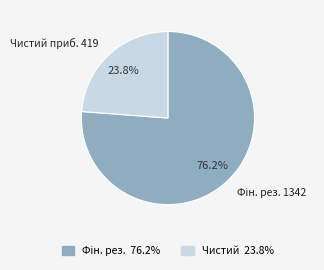

Is there a majority slice in this chart?

Yes